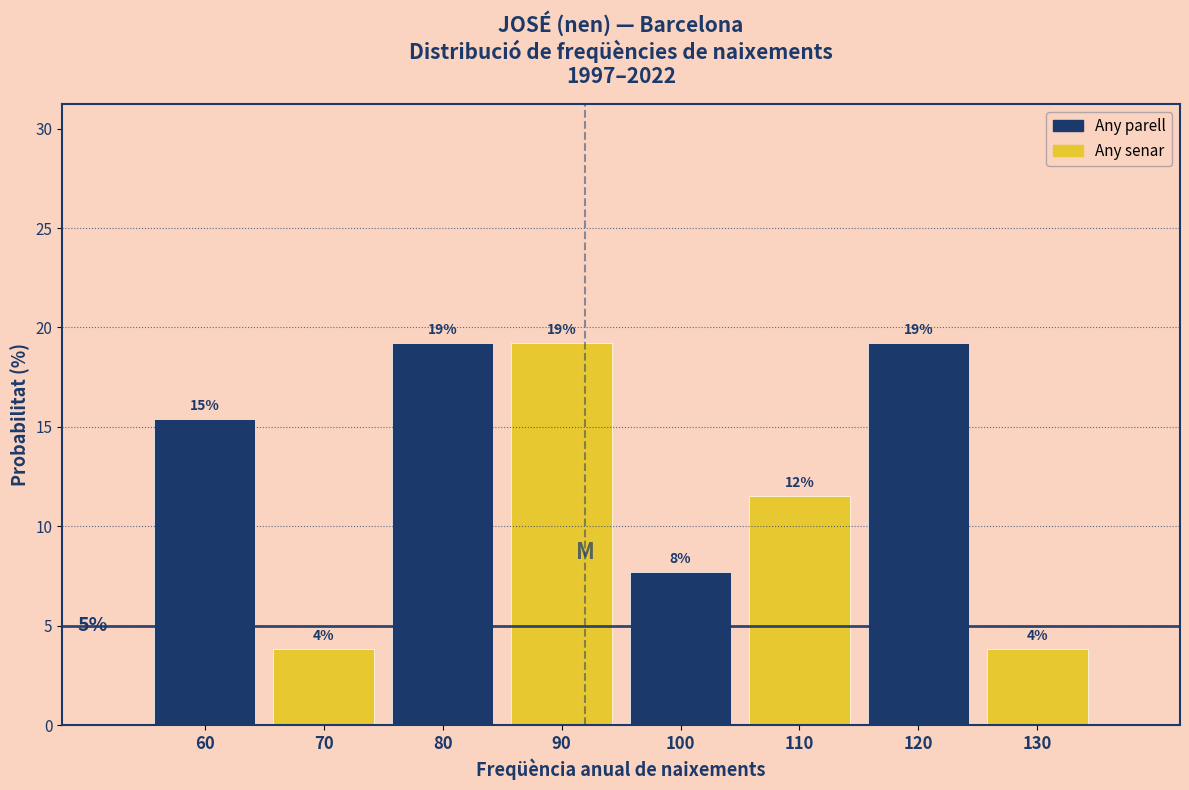

Are the bars horizontal?

No